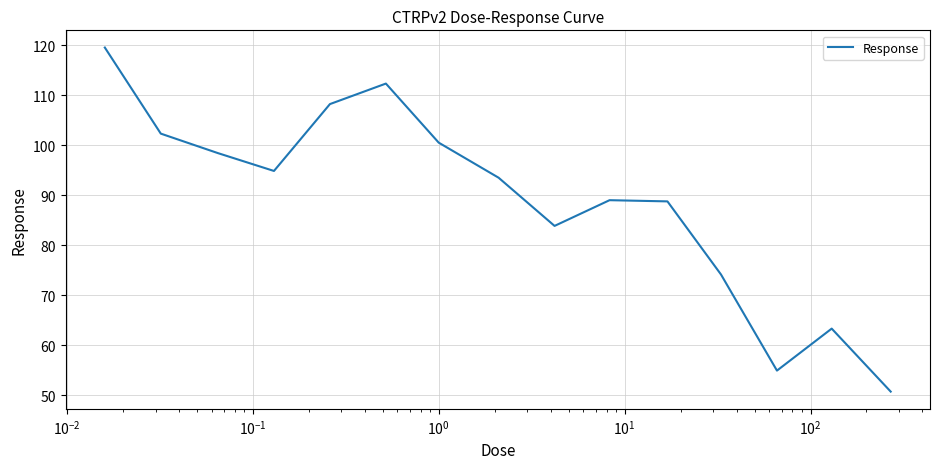

What is the minimum value shown in the chart?

50.8